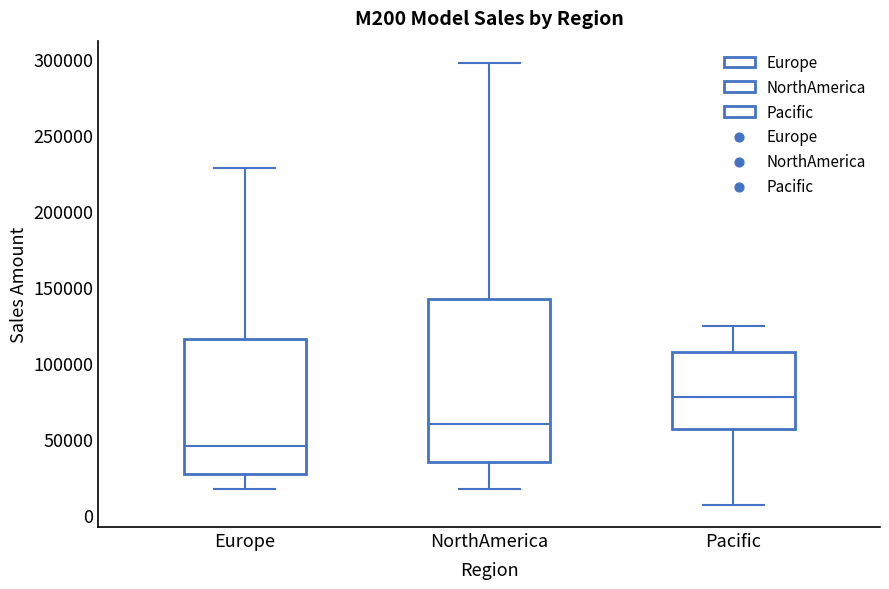

Which box is the tallest, from its lower edge to its upper edge?

NorthAmerica